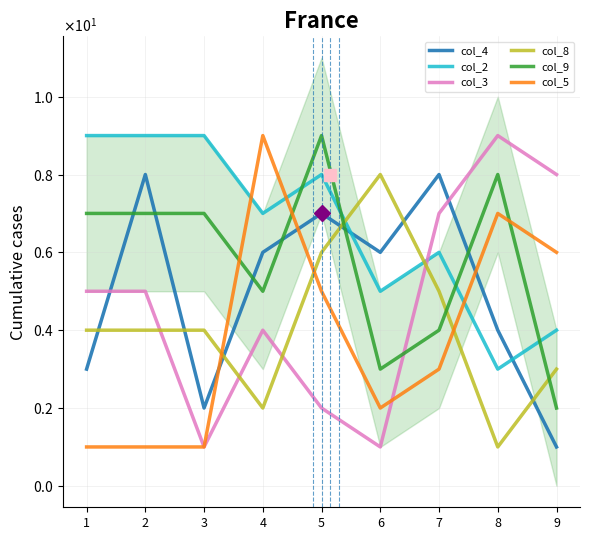

What is the difference between the col_4 values at 5 and 2?

1